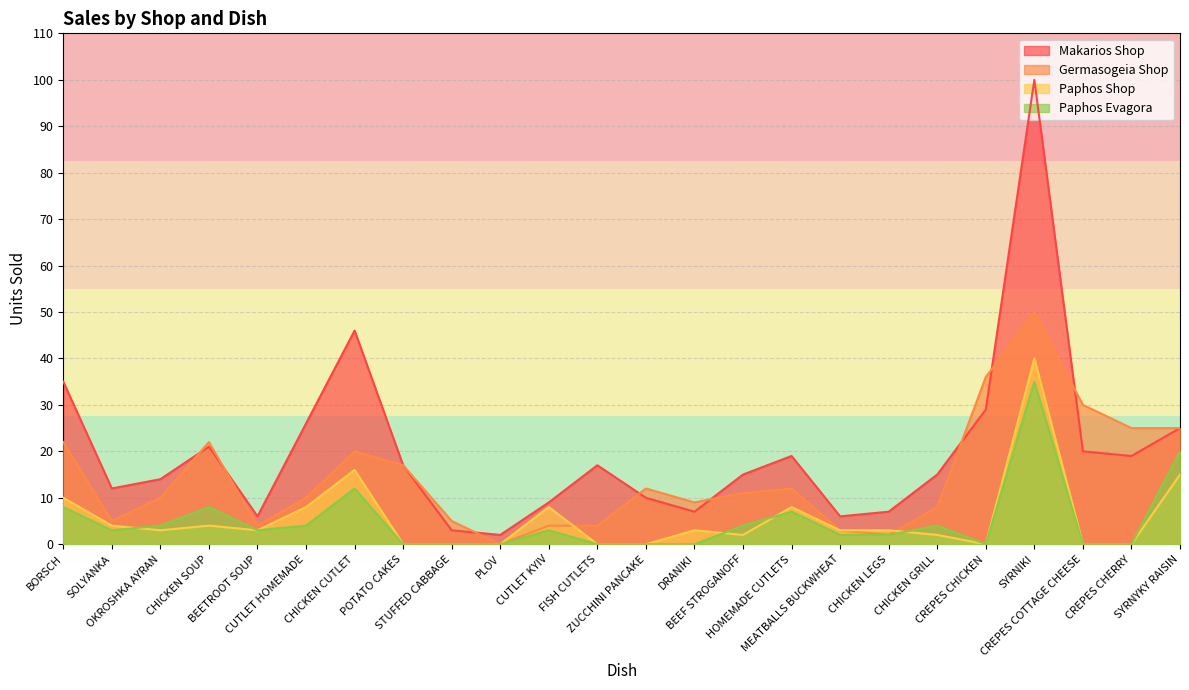

Rank the series by their maximum value, from lowest to highest.

Paphos Evagora, Paphos Shop, Germasogeia Shop, Makarios Shop